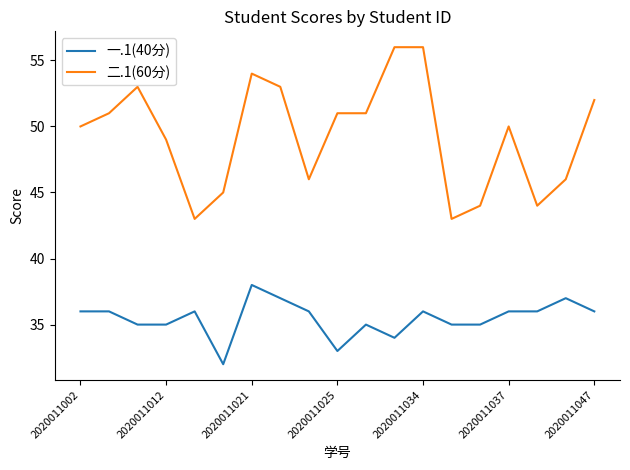

What is the greatest value displayed?

56